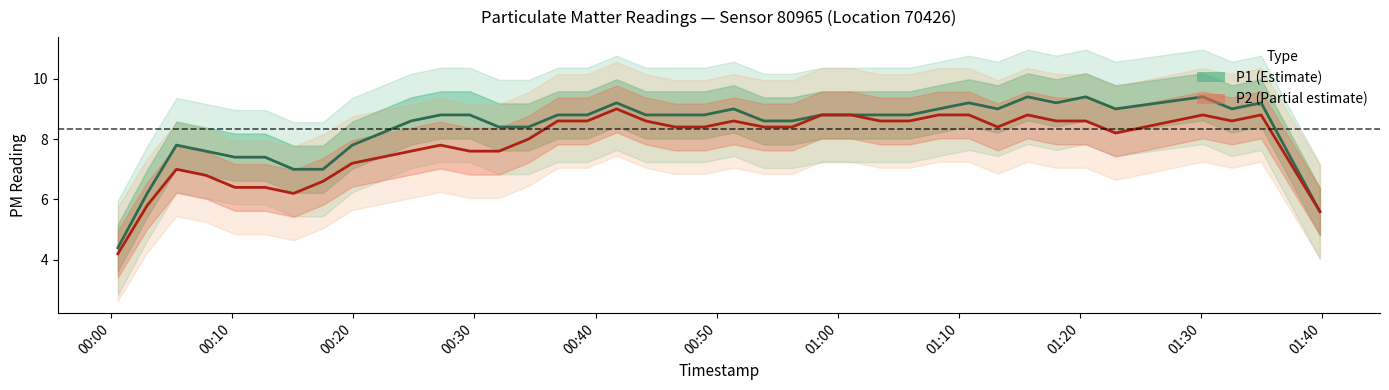

True or false: P2 and P1 intersect in this chart.

False